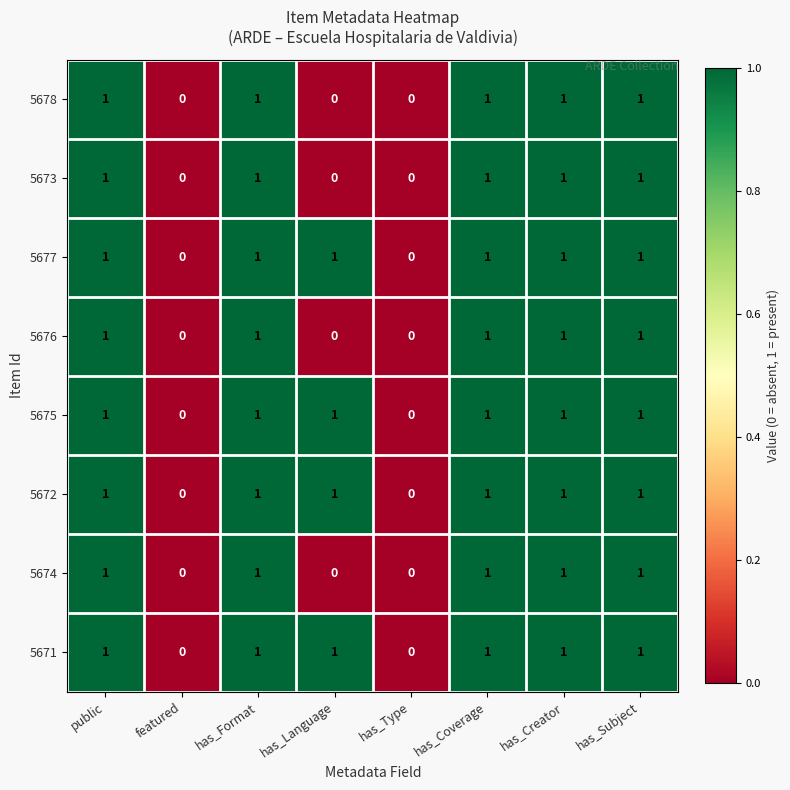

What is the sum of all 5676 values?

5